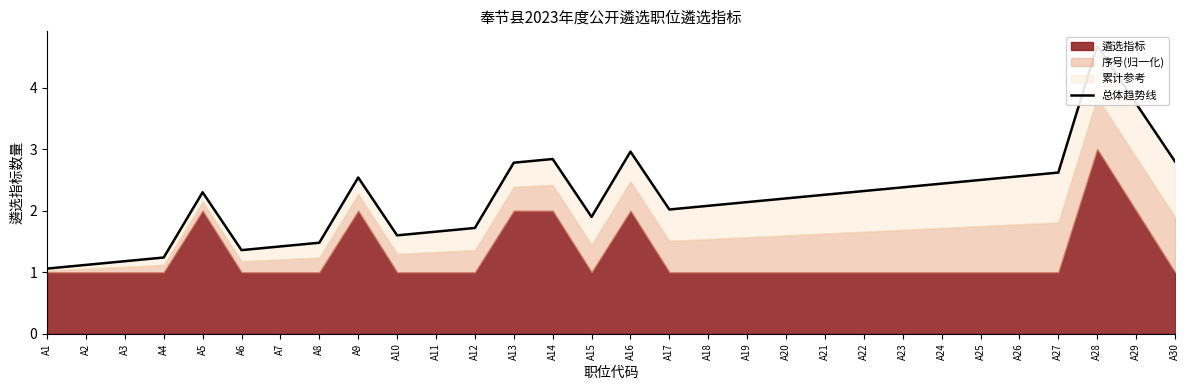

What is the change in value from A26 to A29?

+1.2